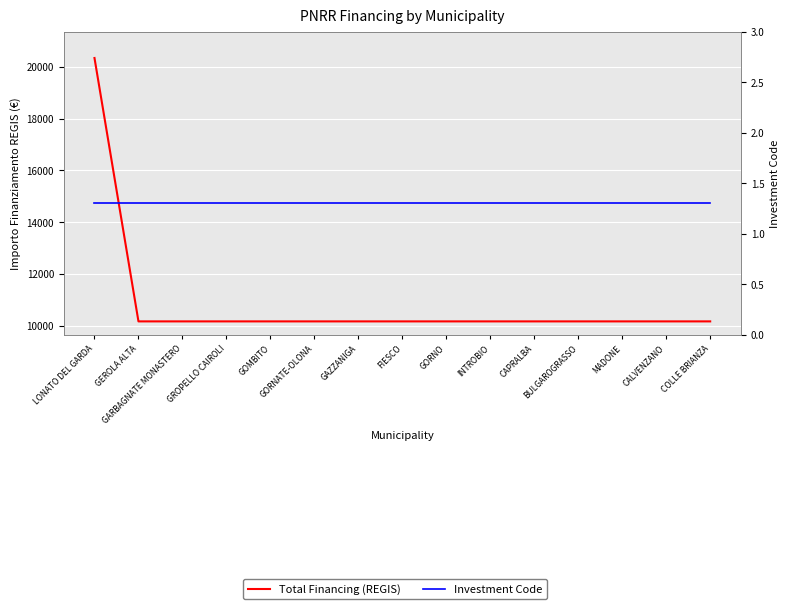

Reading left to right, list all the values displayed in this chart.

Total Financing (REGIS): 20344.0	10172.0	10172.0	10172.0	10172.0	10172.0	10172.0	10172.0	10172.0	10172.0	10172.0	10172.0	10172.0	10172.0	10172.0
Investment Code: 1.3	1.3	1.3	1.3	1.3	1.3	1.3	1.3	1.3	1.3	1.3	1.3	1.3	1.3	1.3